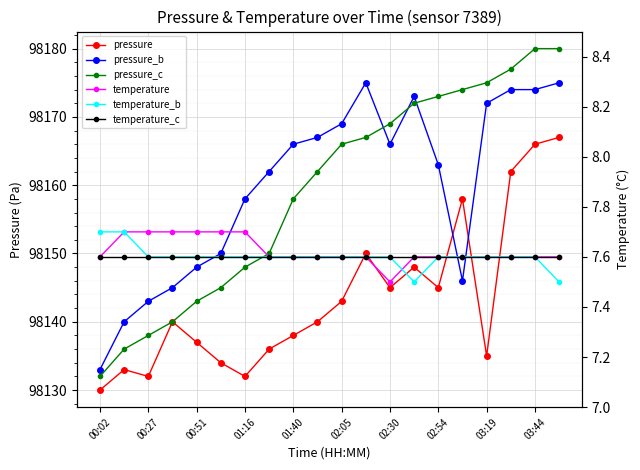

Between 03:19 and 03:44, which is larger?

03:44